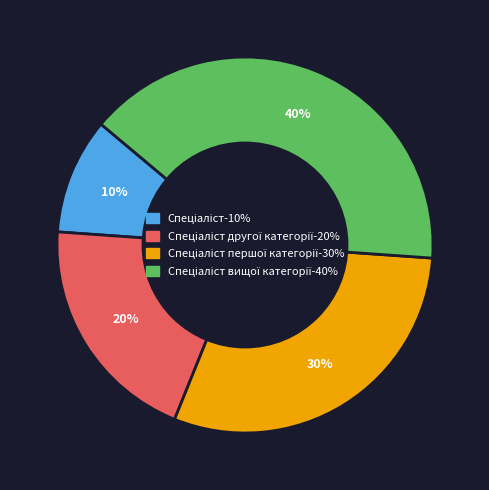

Count the number of slices in the pie.

4